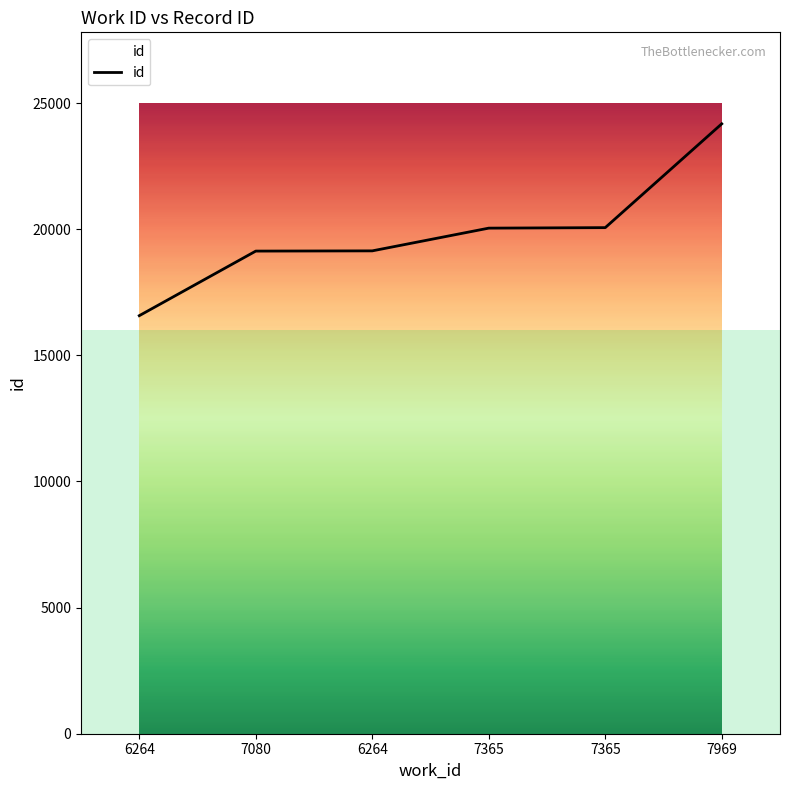

Does the chart have visible grid lines?

No